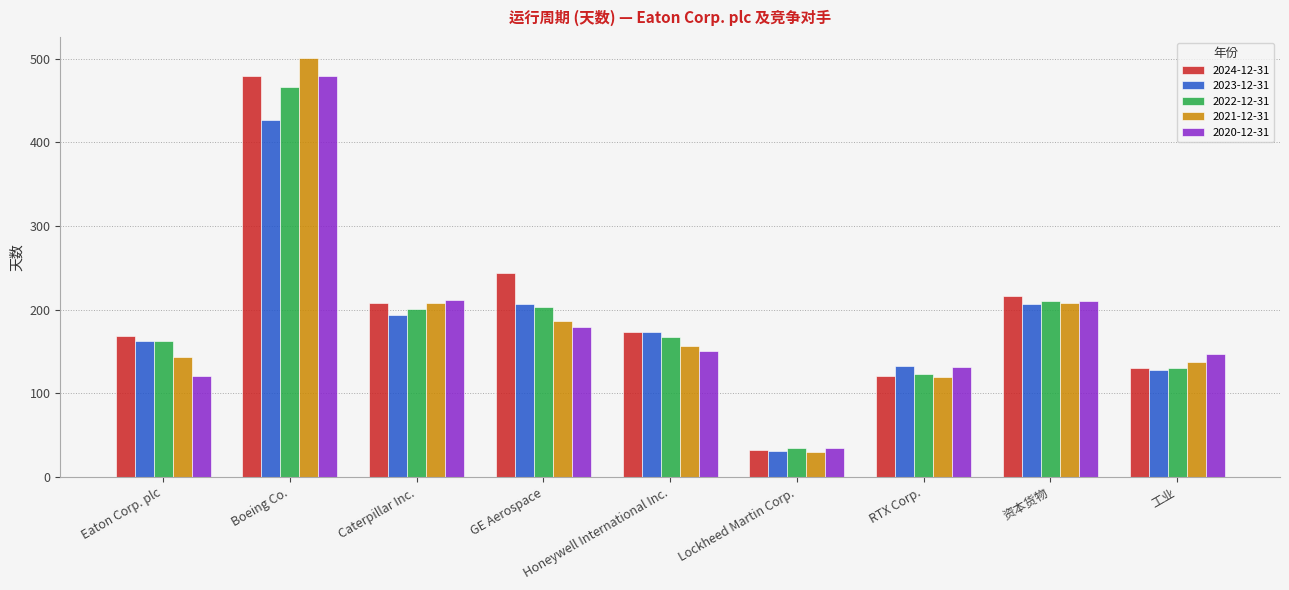

What is the sum of all 2024-12-31 values?

1772